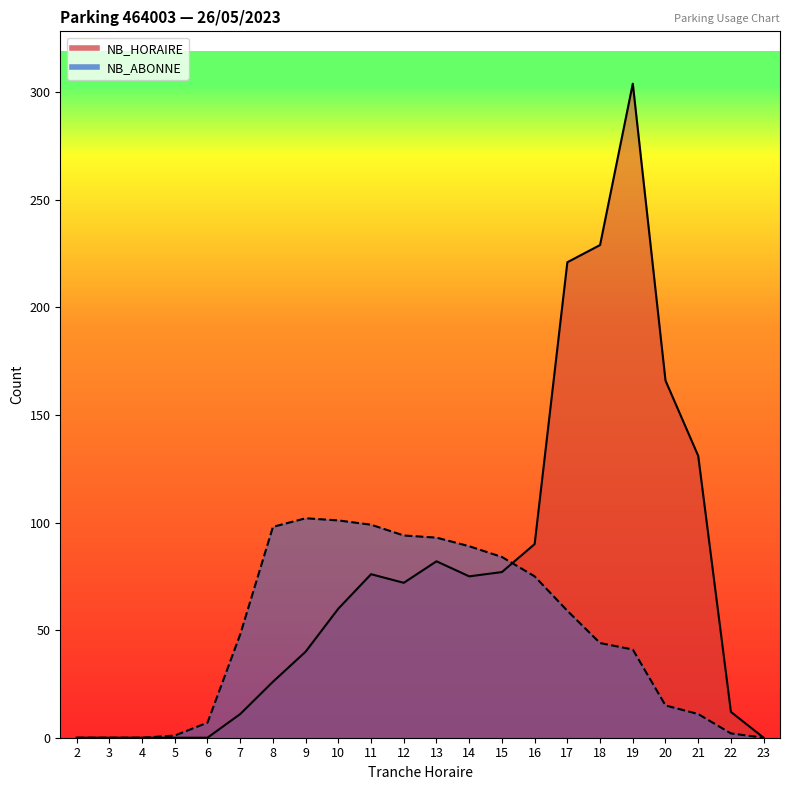

List the series in order of their peak value, lowest first.

NB_ABONNE, NB_HORAIRE